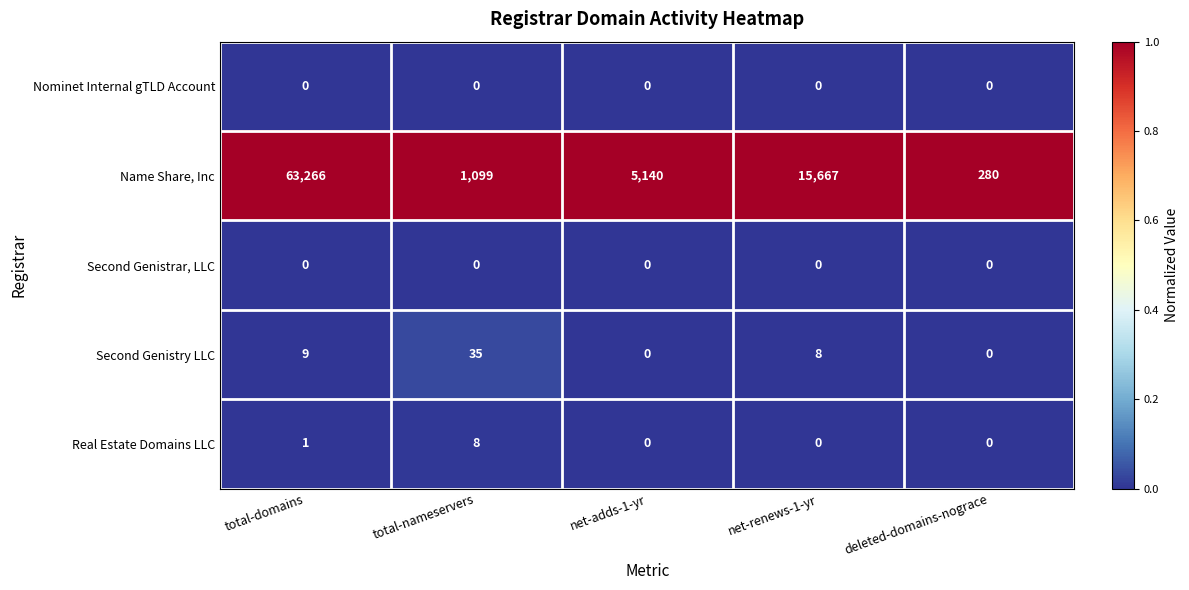

What is the greatest value displayed?

63266